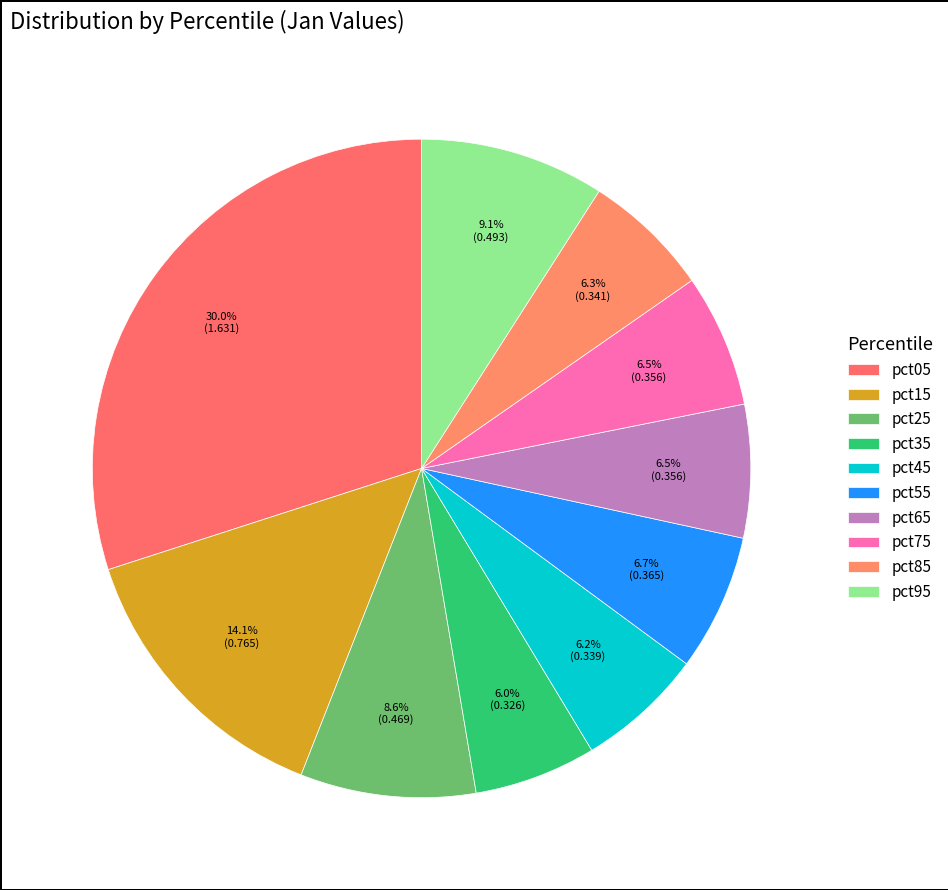

How many segments does this pie chart have?

10